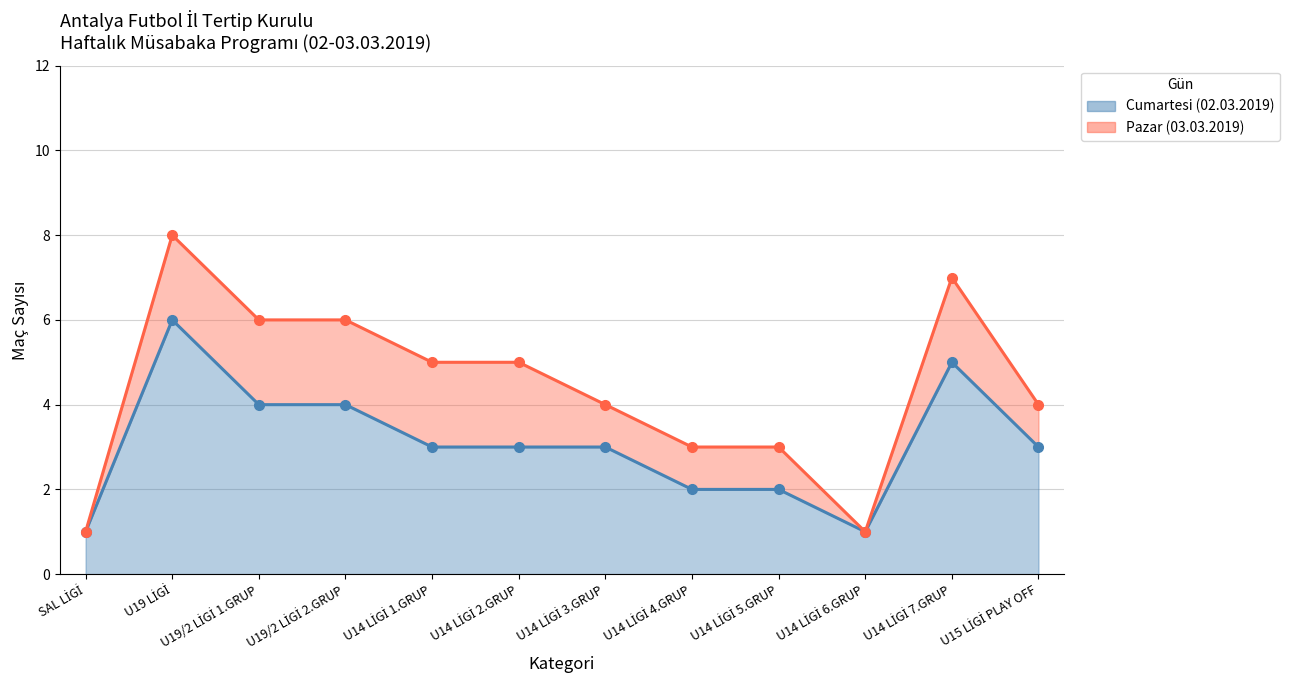

How many categories are shown in the chart?

12